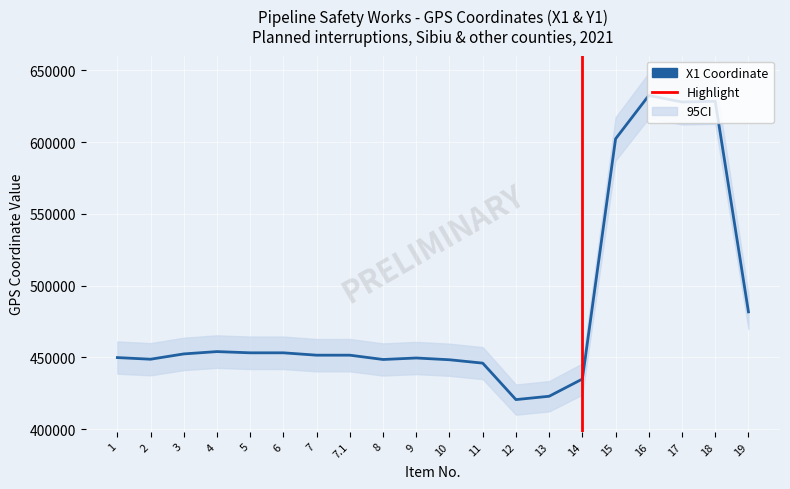

Reading right to left, list all the values displayed in this chart.

19=481685.8	18=628420.8	17=627947.1	16=632481.6	15=602275.5	14=434864.3	13=422864.3	12=420533.4	11=445948.5	10=448296.5	9=449528.5	8=448491.1	7.1=451489.7	7=451489.7	6=453138.8	5=453138.8	4=453991.8	3=452372.3	2=448674.8	1=449818.8